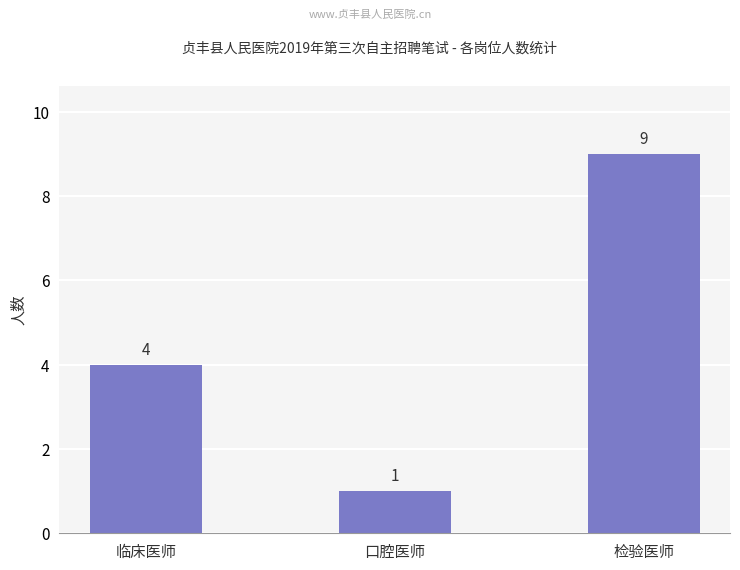

At which label is the value closest to 5?

临床医师